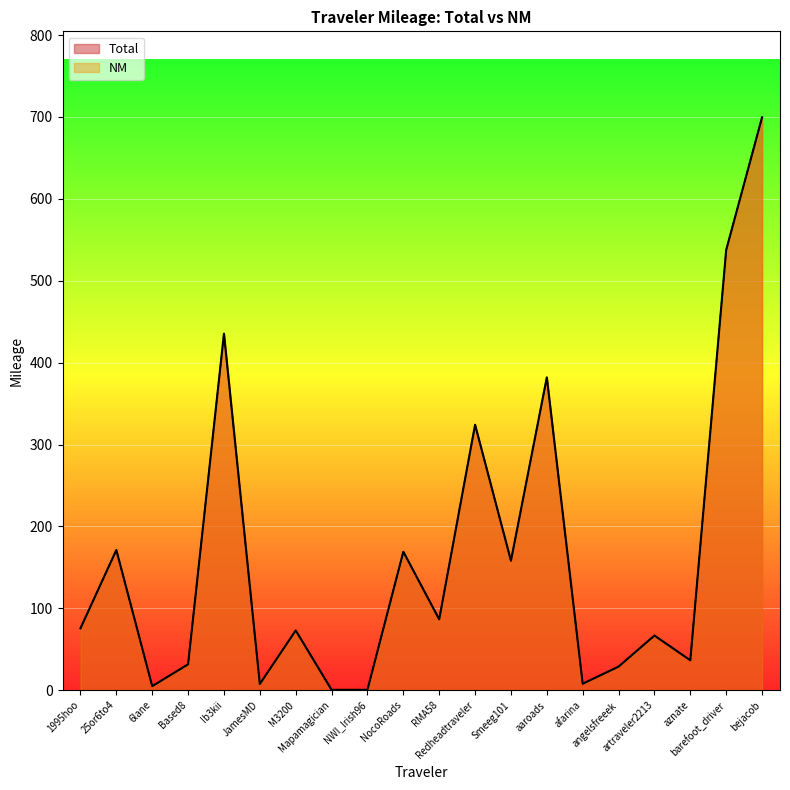

Is it true that NM equals 0.5 at Mapamagician?

True